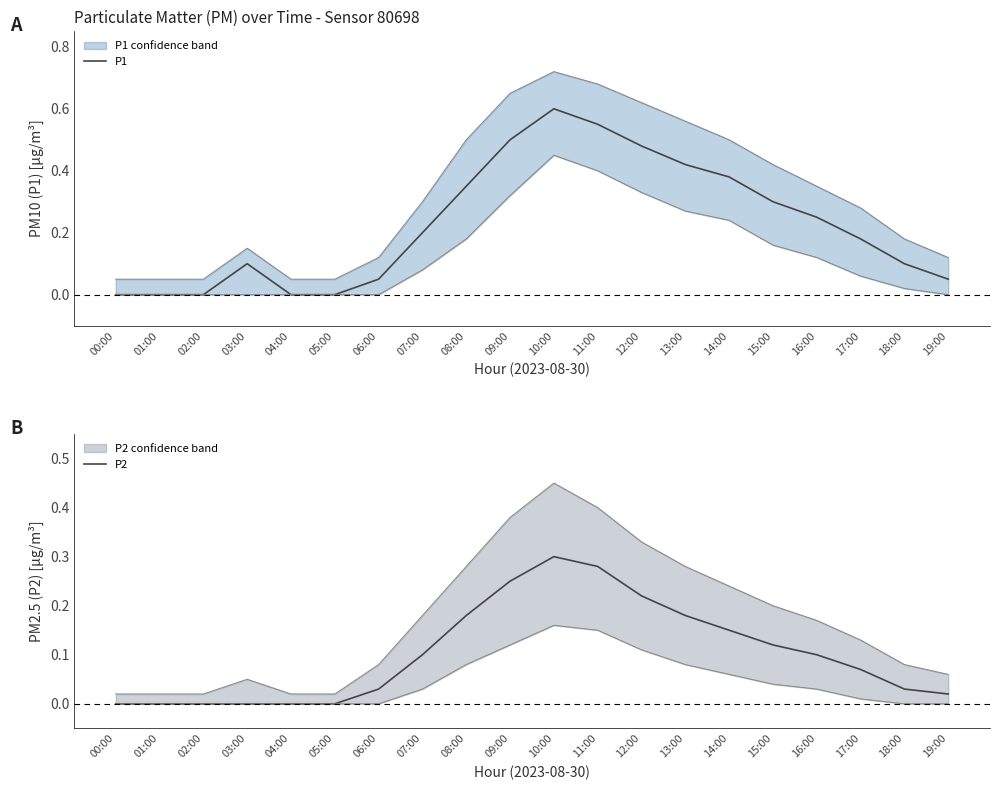

What are all the series names shown in the legend?

P1, P2